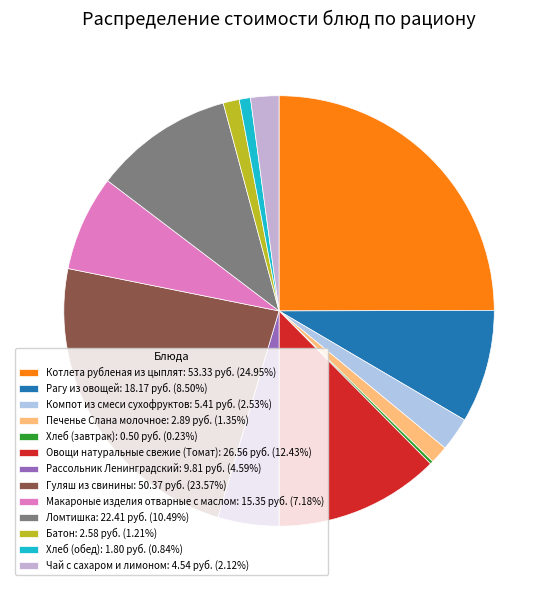

What is the ratio of the value at Печенье Слана молочное to the value at Овощи натуральные свежие (Томат)?

0.1